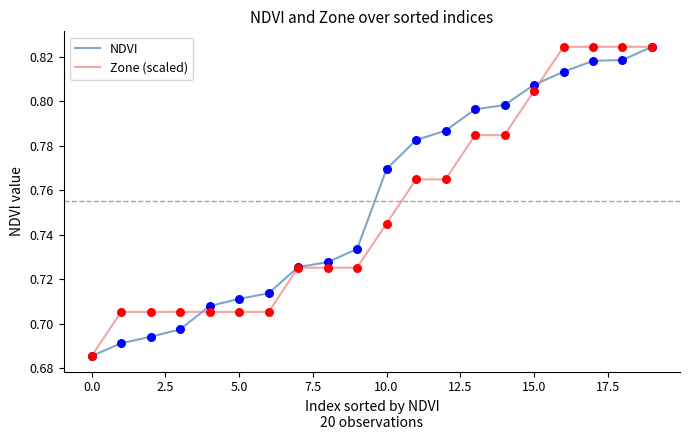

At how many categories does at least one series exceed 0?

20